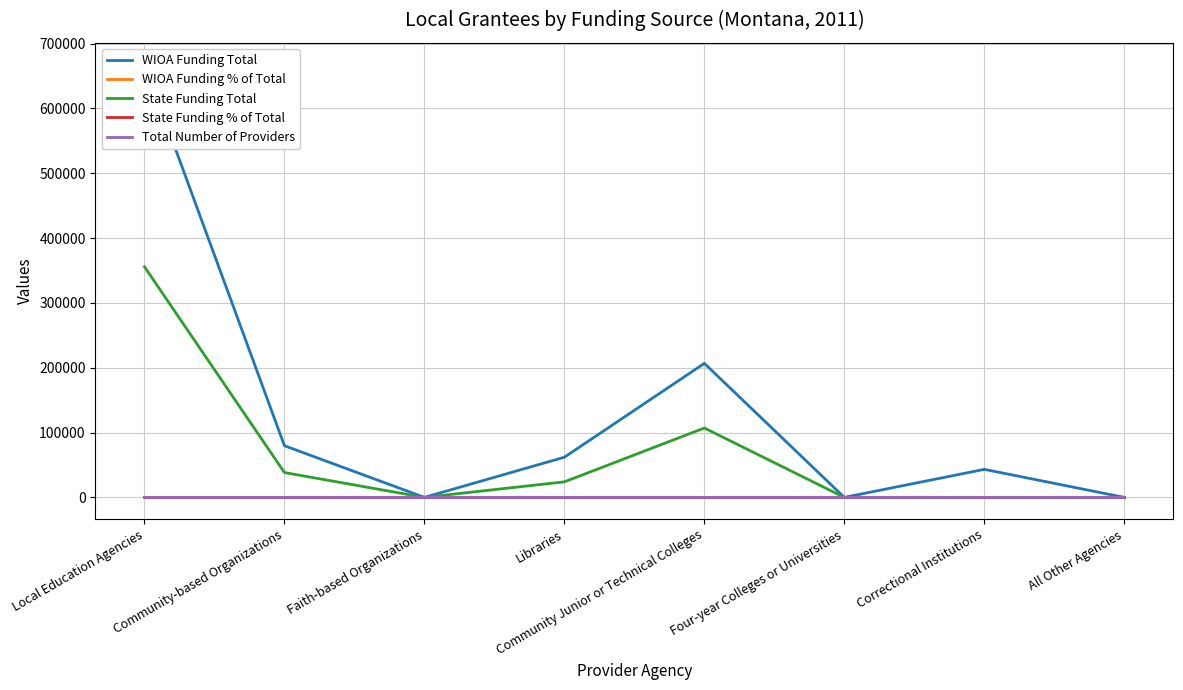

Where is the first local maximum for State Funding % of Total?

Community Junior or Technical Colleges